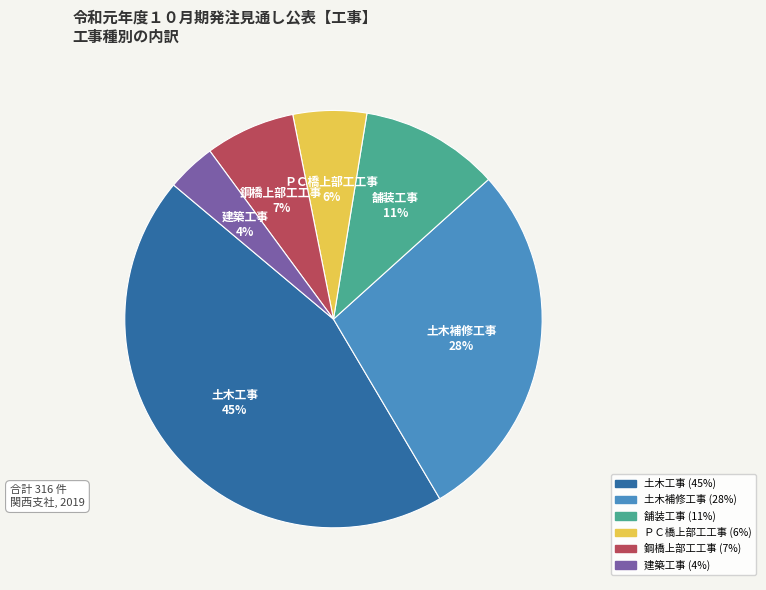

Is there a majority slice in this chart?

No